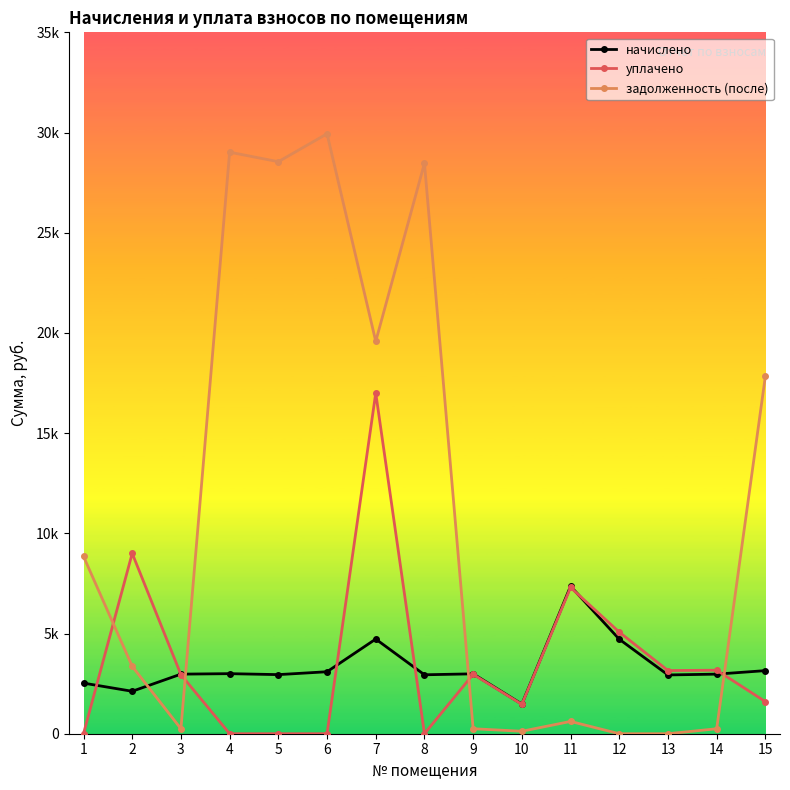

Reading left to right, transcribe all the data shown in this chart.

начислено: 1=2525.5	2=2117.9	3=2973.0	4=2997.0	5=2949.0	6=3092.9	7=4723.3	8=2941.1	9=2989.0	10=1478.5	11=7360.7	12=4715.3	13=2933.0	14=2973.0	15=3148.8
уплачено: 1=0.0	2=9000.0	3=2947.7	4=0.0	5=0.0	6=0.0	7=17000.0	8=0.0	9=2963.5	10=1465.9	11=7298.1	12=5068.1	13=3152.5	14=3170.2	15=1600.0
задолженность (после): 1=8846.3	2=3362.0	3=247.8	4=29019.3	5=28544.9	6=29937.4	7=19580.0	8=28467.5	9=249.1	10=123.2	11=613.4	12=0.0	13=0.0	14=247.8	15=17850.8